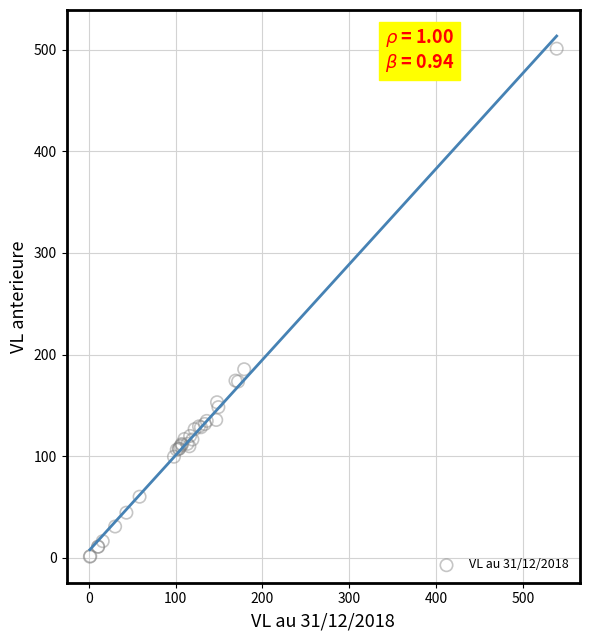

What Y value in the scatter plot is closest to 251?

185.6